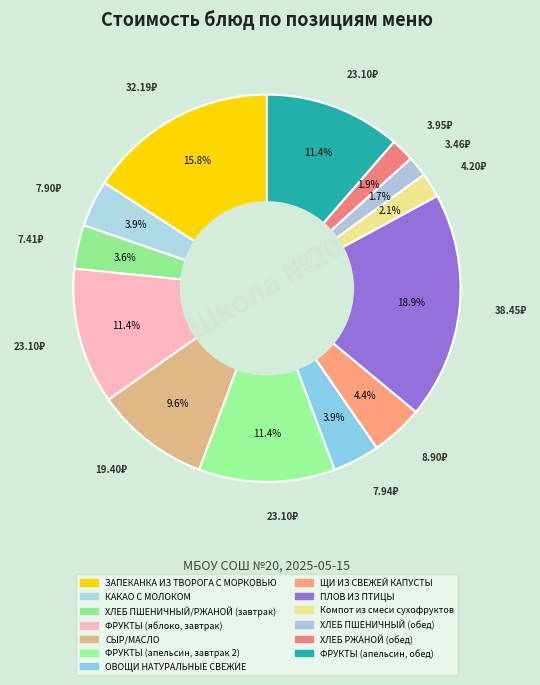

True or false: ХЛЕБ РЖАНОЙ (обед) accounts for 13% of the total.

False